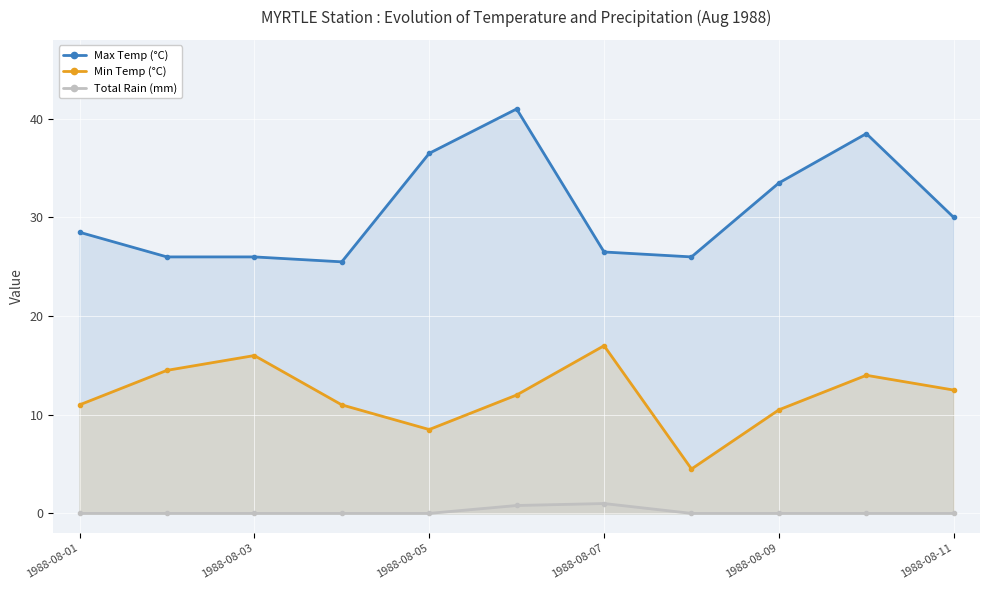

What is the difference between the highest and lowest values at 1988-08-01?

28.5